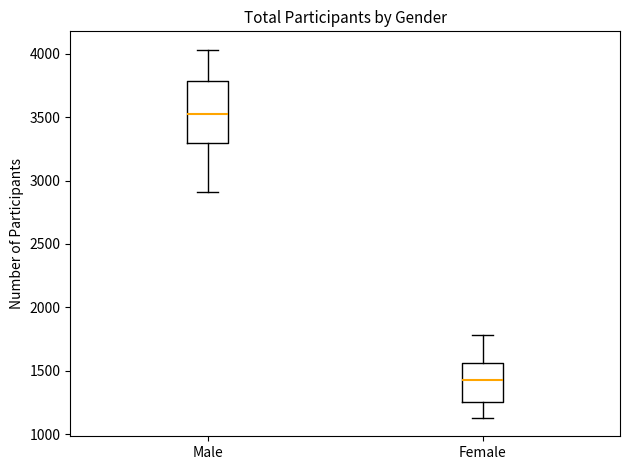

Comparing the boxes themselves (not the whiskers), which one is the tallest?

Male